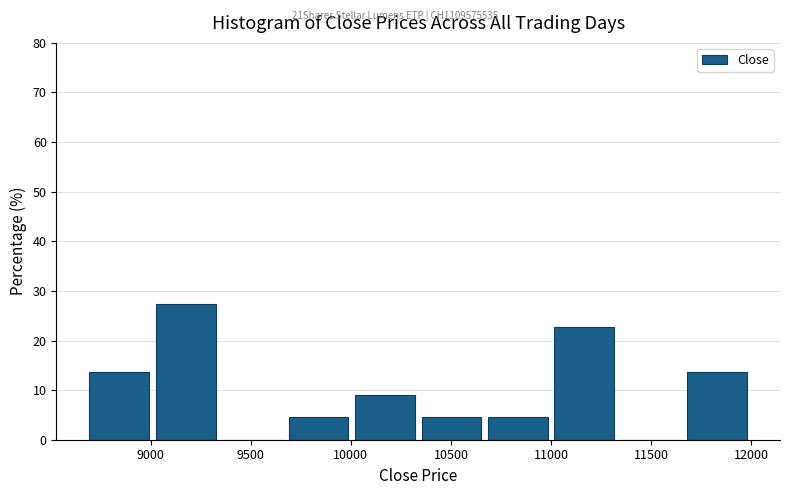

Reading left to right, transcribe this chart: for each bar, give the range it covers on the x-axis and its height. Neither the bar edges nor the heights are printed on the chart, so give them approximately, as read against the axes.

8700 to 9000: 14
9000 to 9350: 27
9350 to 9650: 0
9650 to 10000: 5
10000 to 10350: 9
10350 to 10650: 5
10650 to 11000: 5
11000 to 11350: 23
11350 to 11650: 0
11650 to 12000: 14